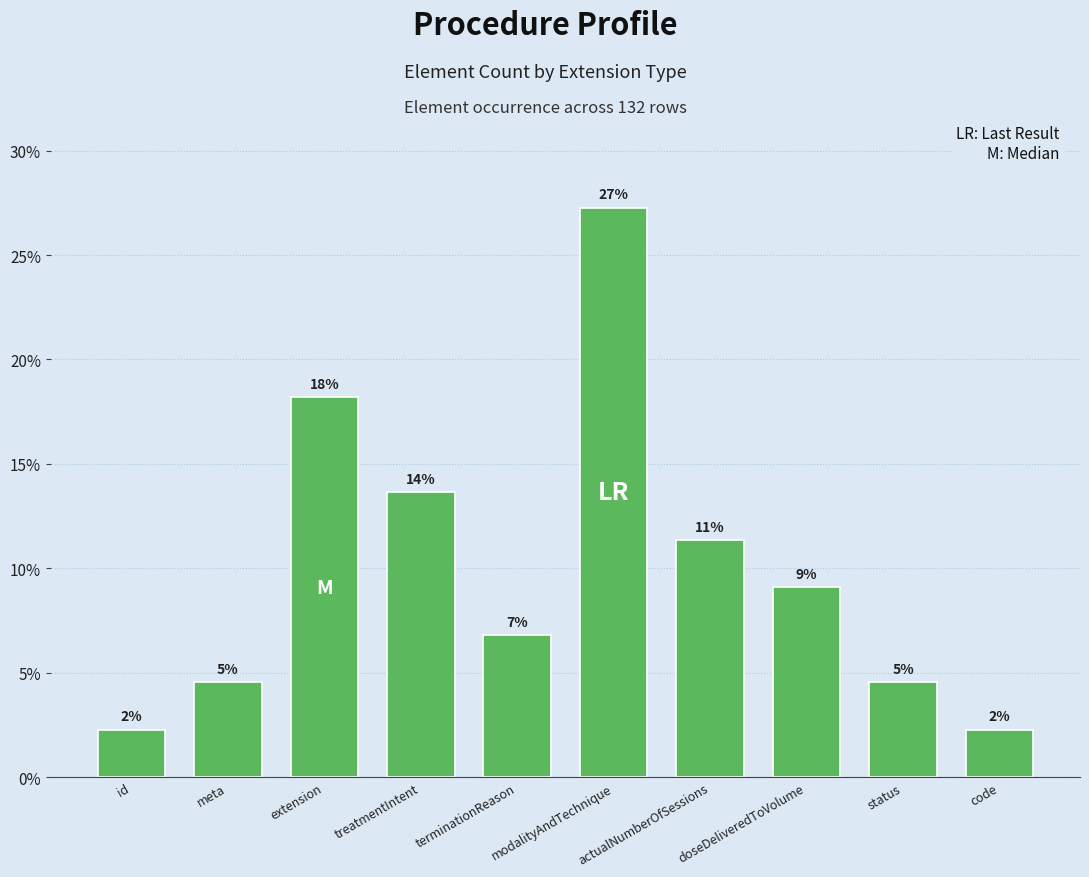

What is the difference between the maximum and minimum values?

25.0